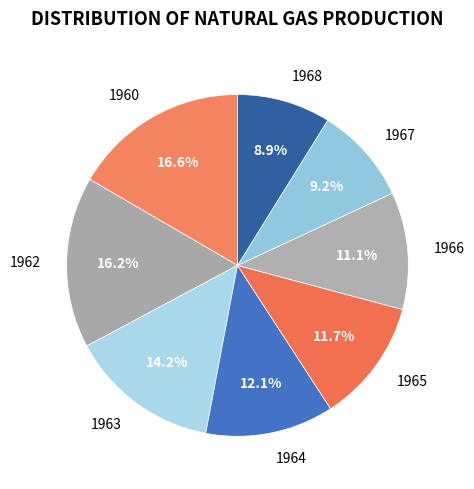

Is there any slice that represents more than half of the pie?

No